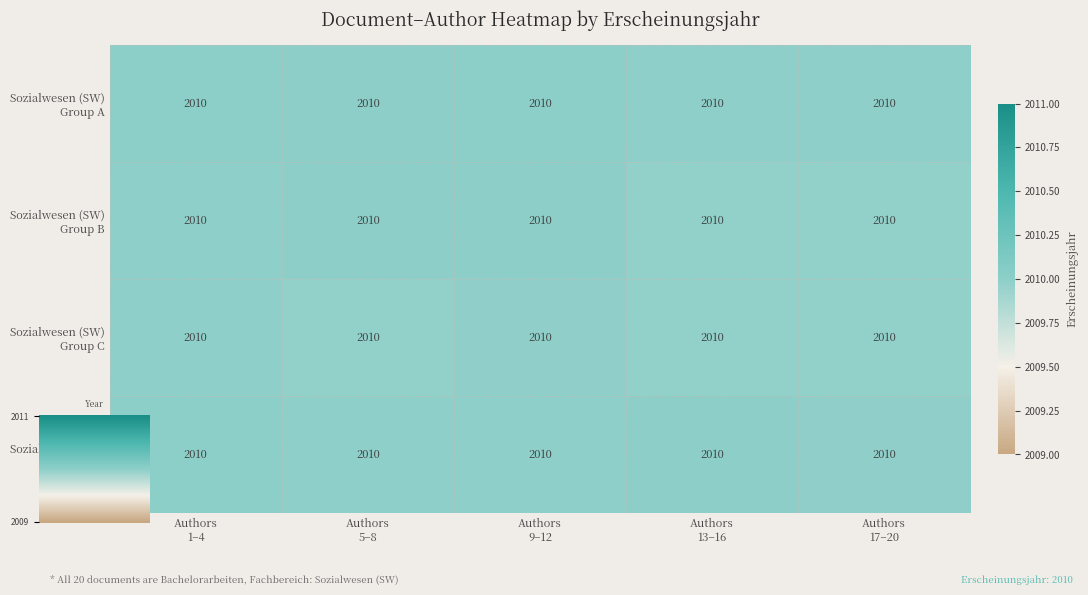

Which series has the largest range (max minus min)?

Sozialwesen (SW) Group D